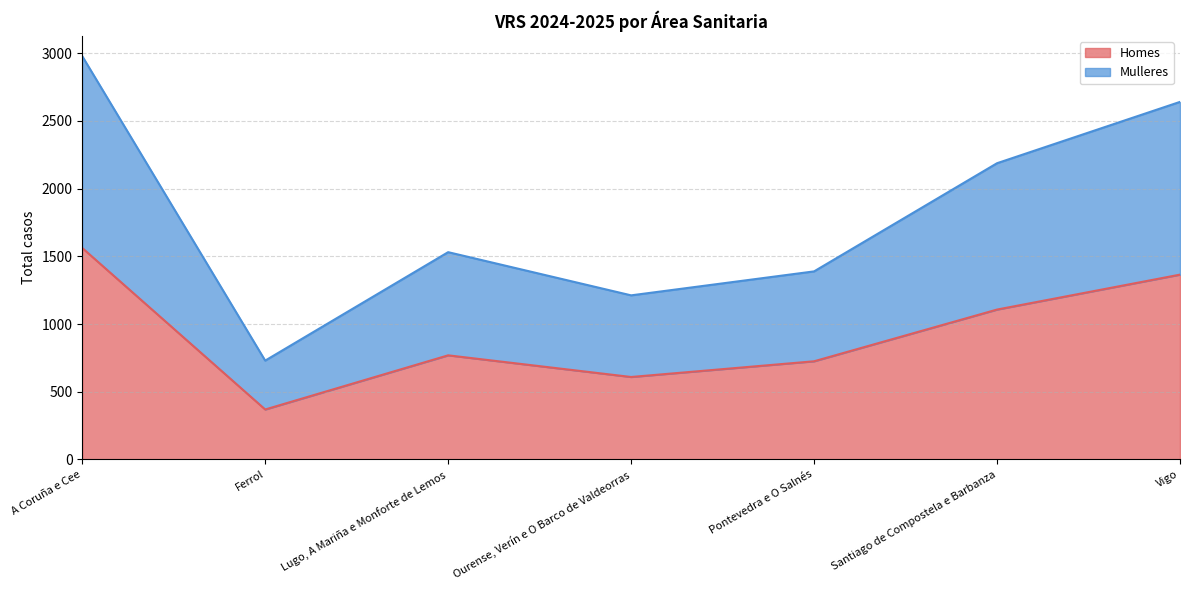

Between Santiago de Compostela e Barbanza and Lugo, A Mariña e Monforte de Lemos, which is larger?

Santiago de Compostela e Barbanza